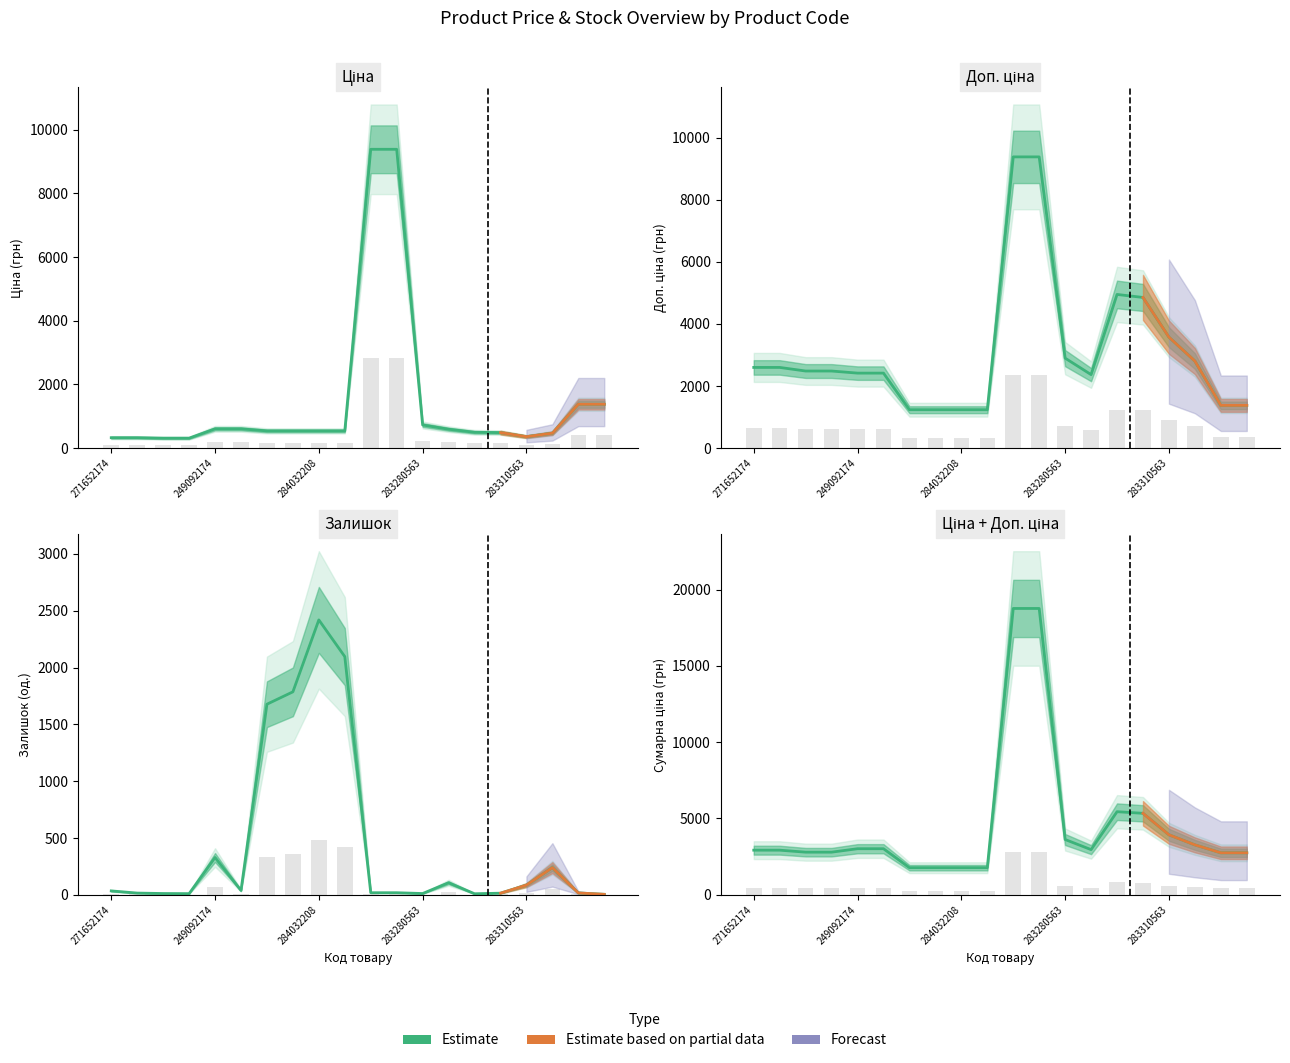

At which label does Доп. ціна reach its peak?

273702193